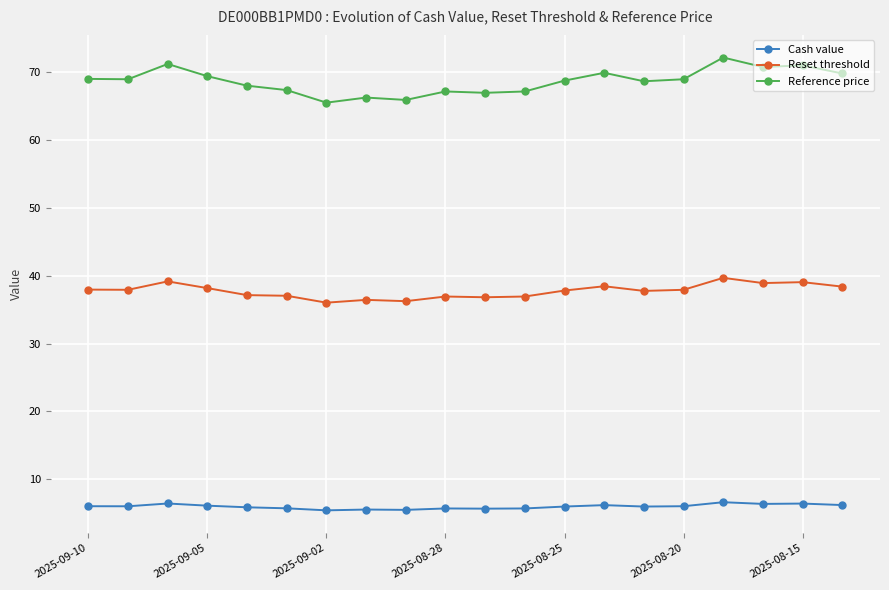

Which series has the largest total across all categories?

Reference price